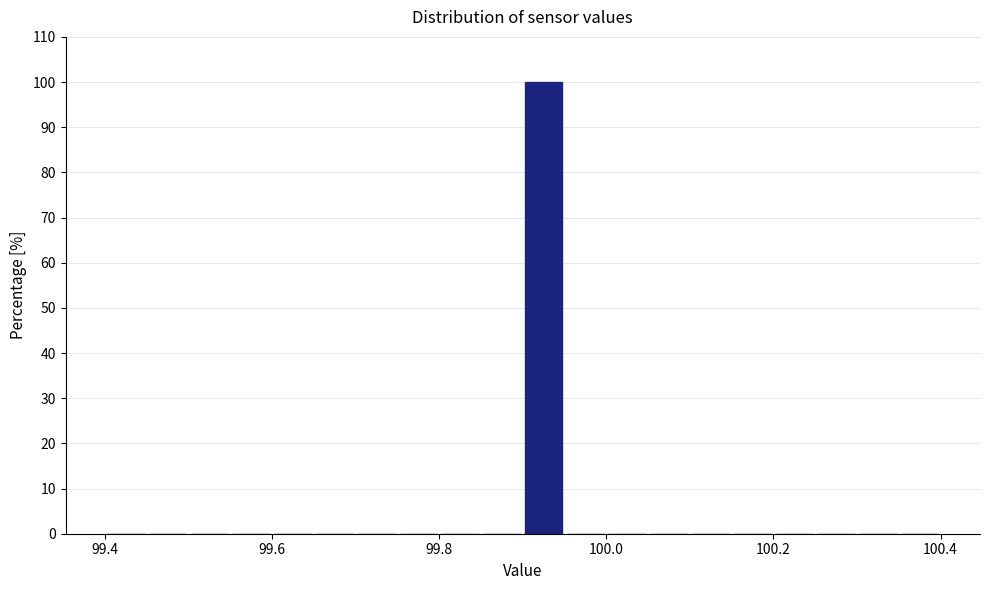

Around what value on the x-axis is the tallest bar? Give the approximate position of its centre, as read against the axis.

99.92